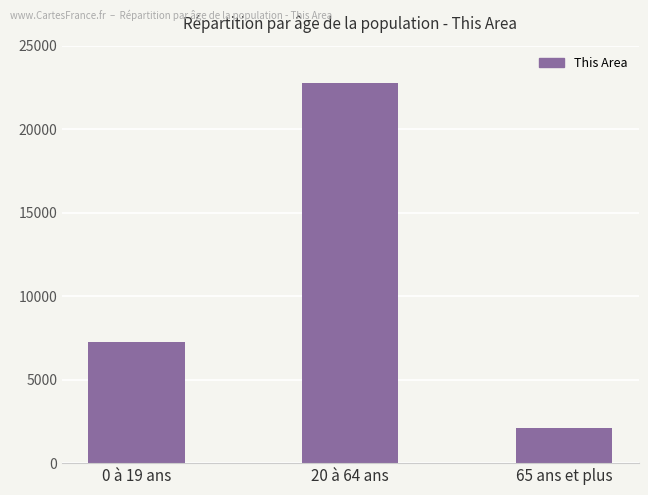

Which label corresponds to the largest value in the chart?

20 à 64 ans